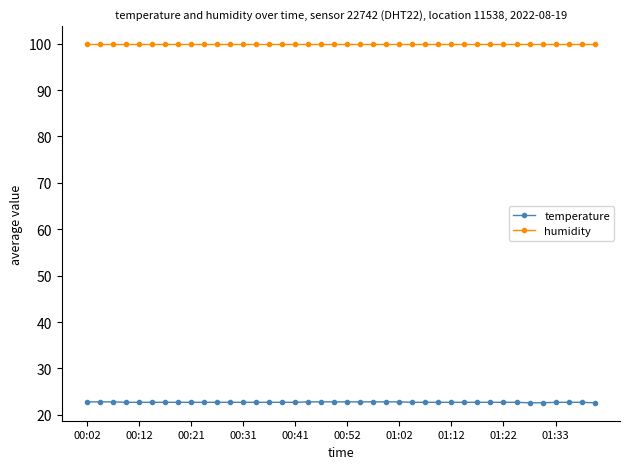

What is the value of the humidity point at the 6th from the left?

99.9